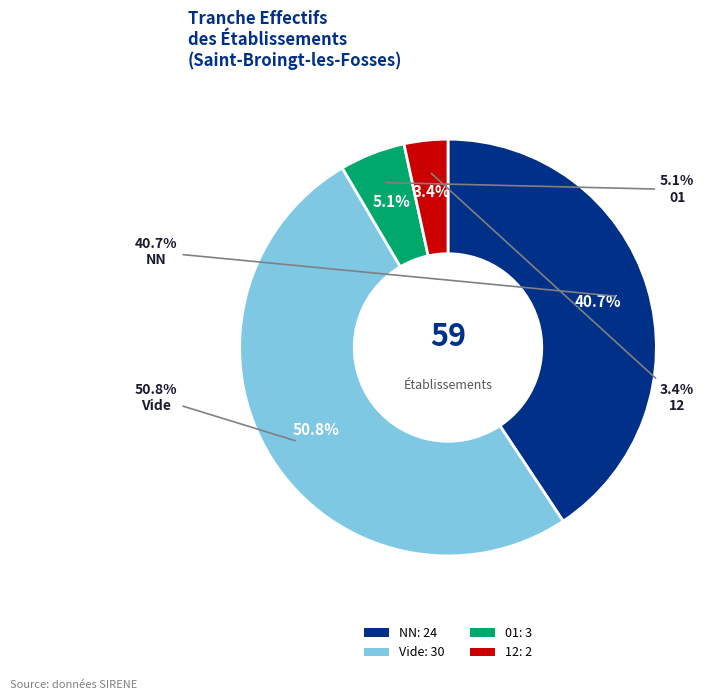

Does 02 account for over 50% of the chart?

No